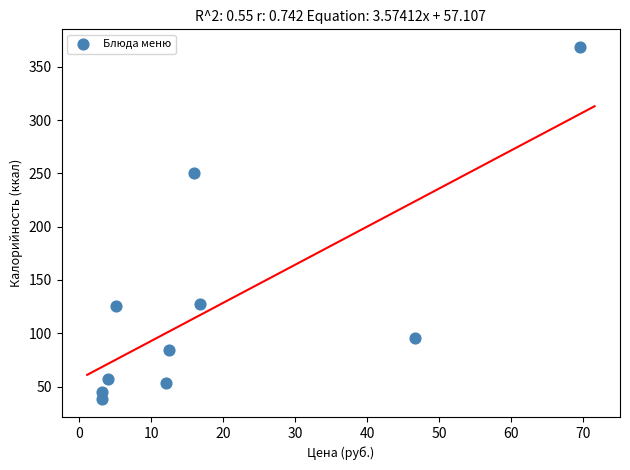

What Y value in the scatter plot is closest to 203?

250.0